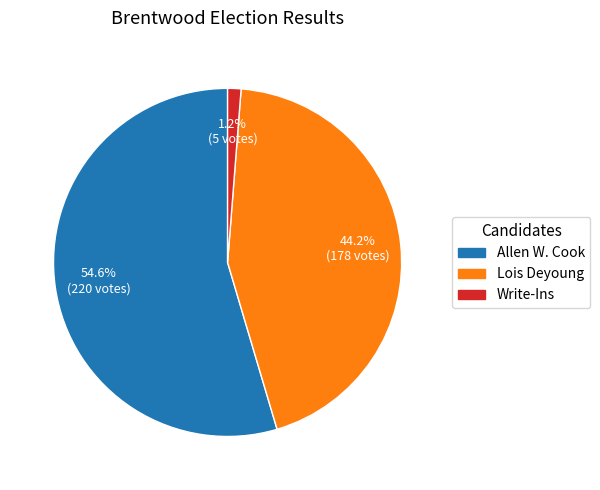

To the nearest percent, what is the combined percentage of Allen W. Cook and Write-Ins?

56%